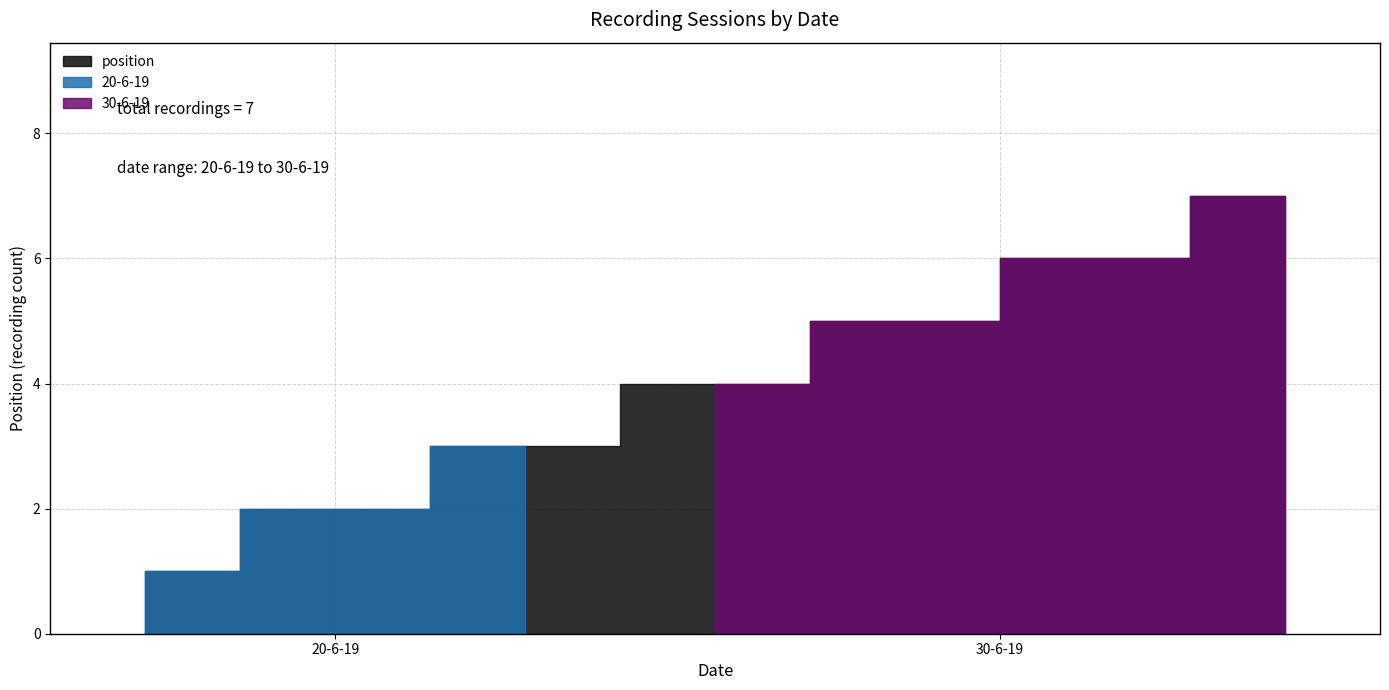

Where is the data nearest to the value 4?

30-6-19